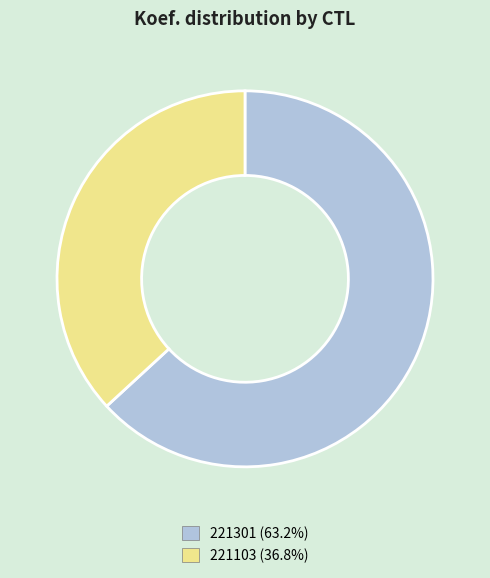

Do 221103 and 221301 together represent more than half of the pie?

Yes